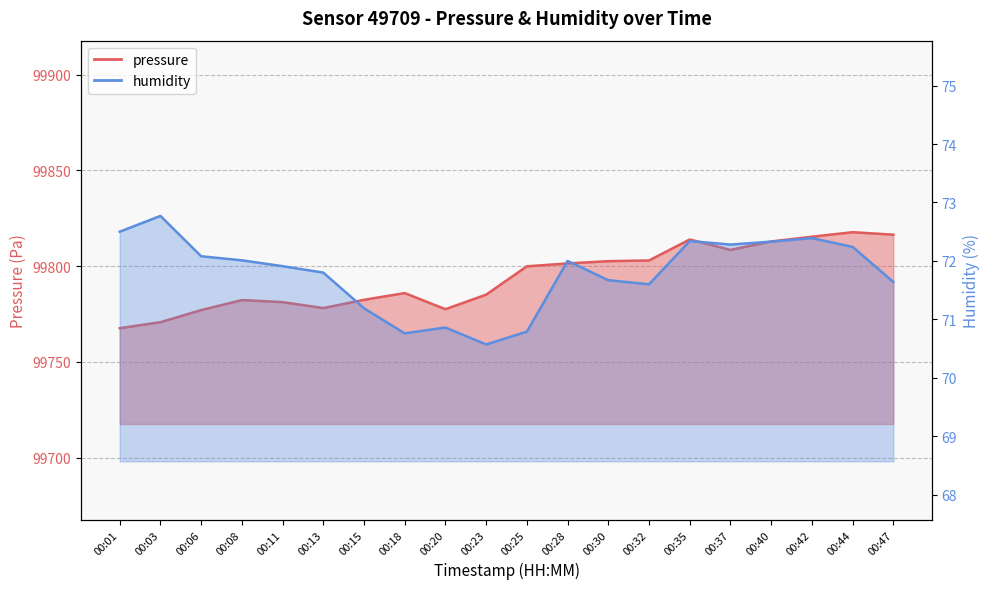

What is the value of the pressure point at the 17th from the left?

99812.8